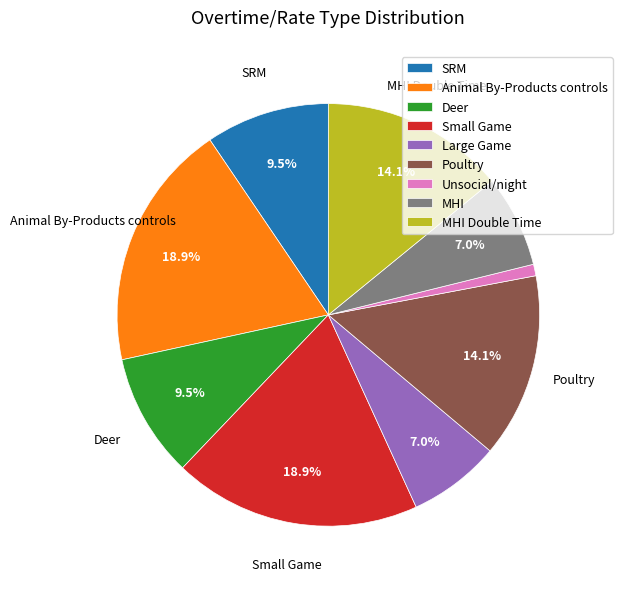

To the nearest percent, what is the difference between the Poultry and Deer slice percentages?

5%